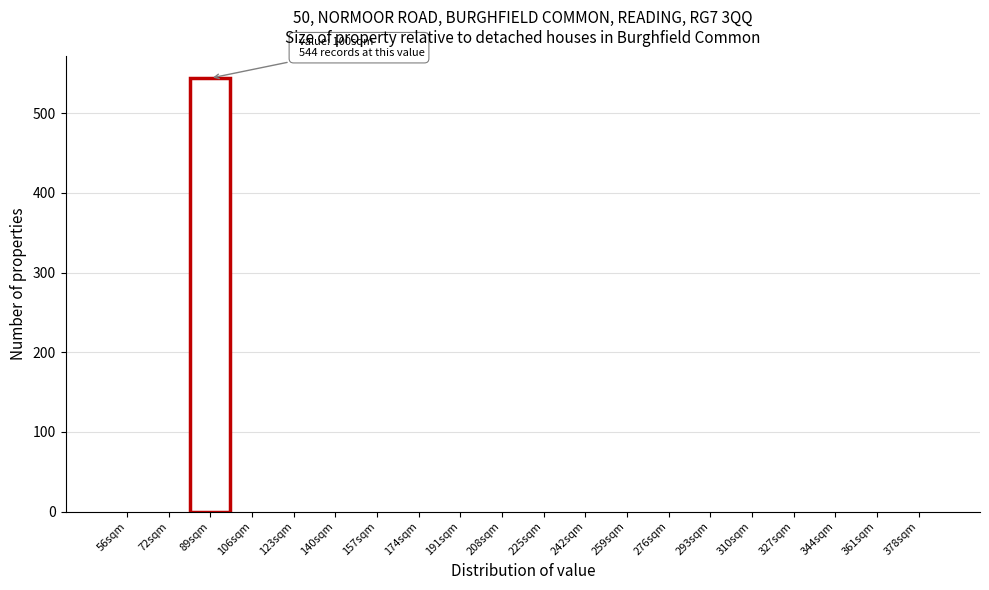

Reading left to right, list all the values displayed in this chart.

56sqm=0	72sqm=0	89sqm=544	106sqm=0	123sqm=0	140sqm=0	157sqm=0	174sqm=0	191sqm=0	208sqm=0	225sqm=0	242sqm=0	259sqm=0	276sqm=0	293sqm=0	310sqm=0	327sqm=0	344sqm=0	361sqm=0	378sqm=0